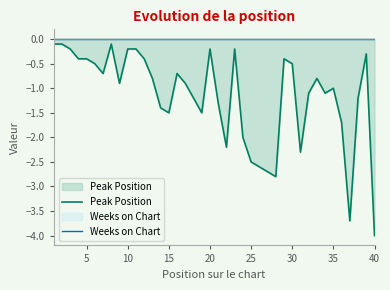

True or false: Peak Position has a value of -0.1 at 5.

False